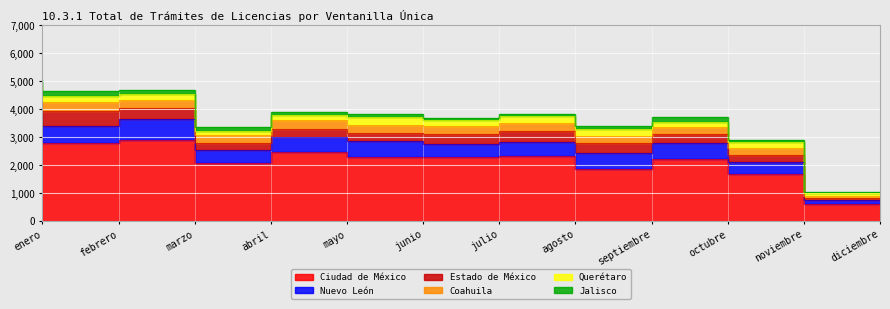

Is it true that Coahuila equals 430 at junio?

False